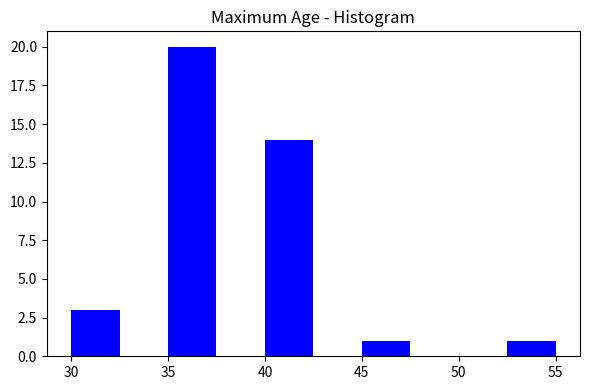

Reading left to right, transcribe this chart: for each bar, give the range it covers on the x-axis and its height. The values are not printed on the chart, so give them approximately, as read against the axis.

30.0 to 32.5: 3
32.5 to 35.0: 0
35.0 to 37.5: 20
37.5 to 40.0: 0
40.0 to 42.5: 14
42.5 to 45.0: 0
45.0 to 47.5: 1
47.5 to 50.0: 0
50.0 to 52.5: 0
52.5 to 55.0: 1